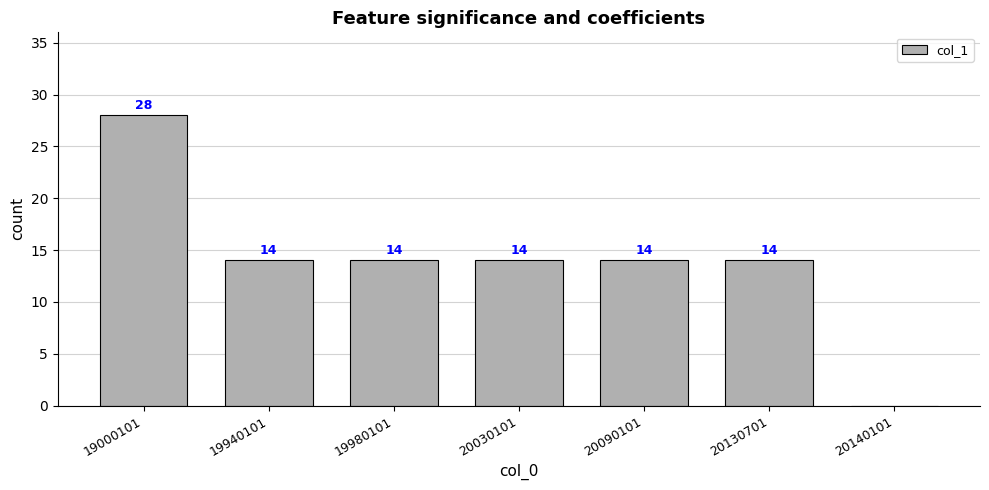

Approximately how many times larger is the value at 20030101 compared to 20090101?

1.0